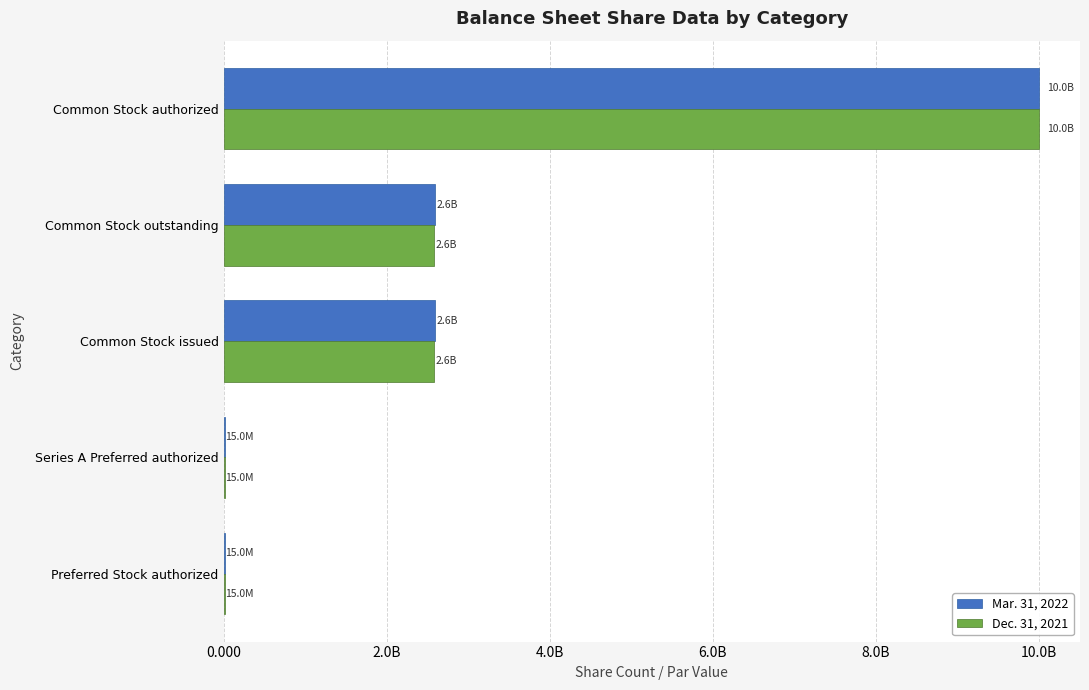

Reading right to left, transcribe all the data shown in this chart.

Mar. 31, 2022: 10000000000	2588409930	2588409930	15000000	15000000
Dec. 31, 2021: 10000000000	2575909930	2575909930	15000000	15000000